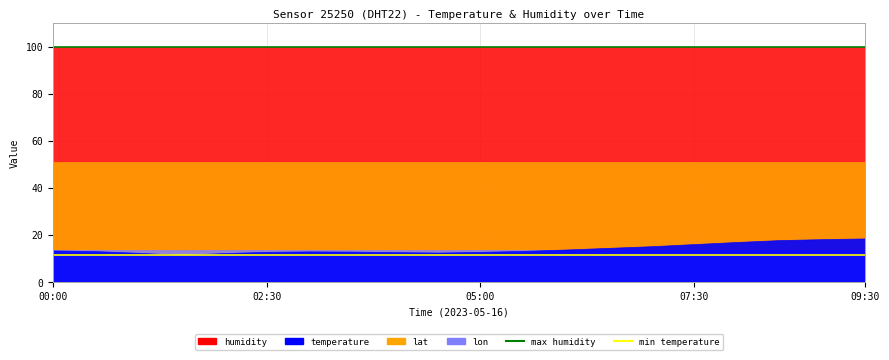

Read the max humidity value at 05:00.

99.9